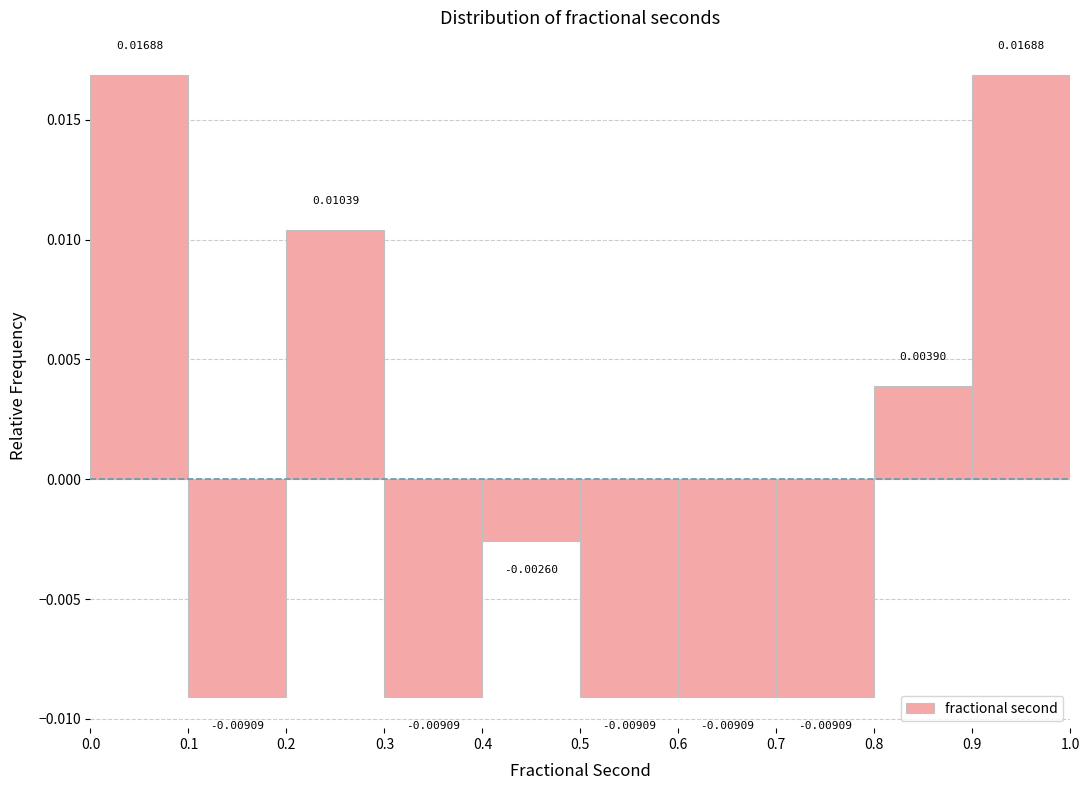

Reading left to right, transcribe this chart: for each bar, give the range it covers on the x-axis and its height.

0.0 to 0.1: 0.01688
0.1 to 0.2: -0.00909
0.2 to 0.3: 0.01039
0.3 to 0.4: -0.00909
0.4 to 0.5: -0.00260
0.5 to 0.6: -0.00909
0.6 to 0.7: -0.00909
0.7 to 0.8: -0.00909
0.8 to 0.9: 0.00390
0.9 to 1.0: 0.01688